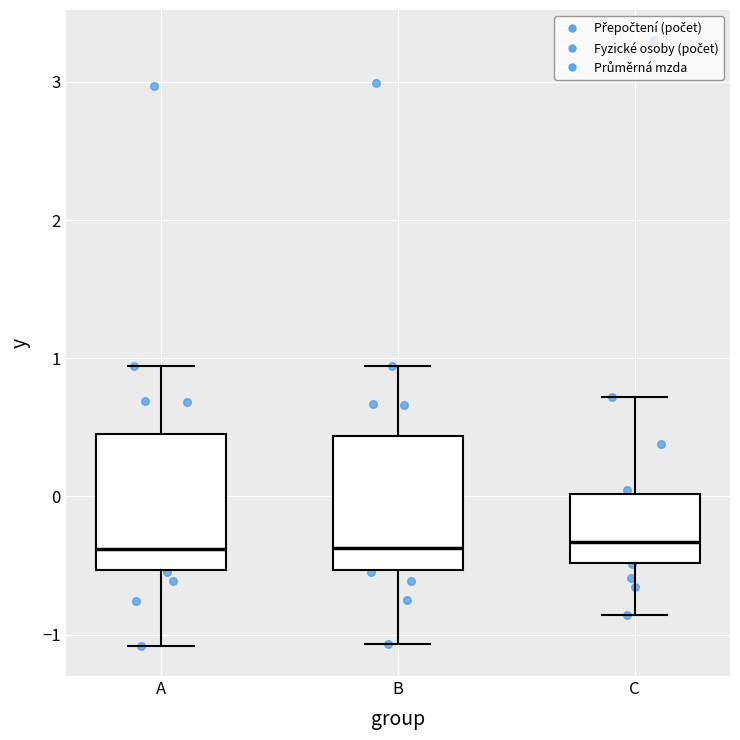

Where does the upper whisker of the box for B end on the y-axis? The values are not printed on the chart, so give them approximately, as read against the axis.

0.9